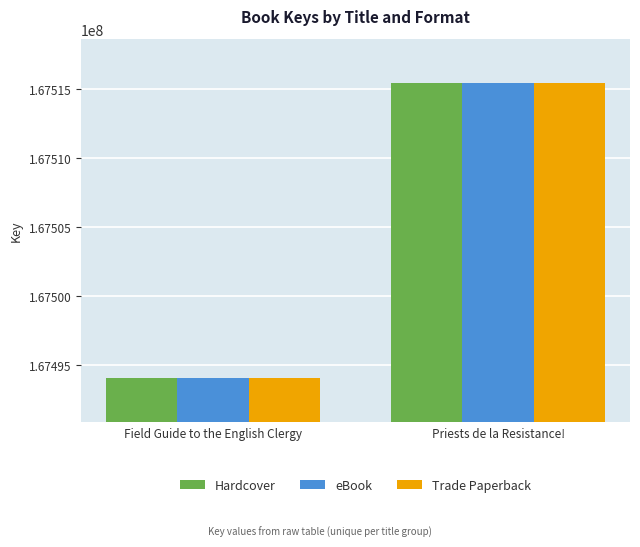

What is the difference between the Hardcover values at Priests de la Resistance! and Field Guide to the English Clergy?

21310